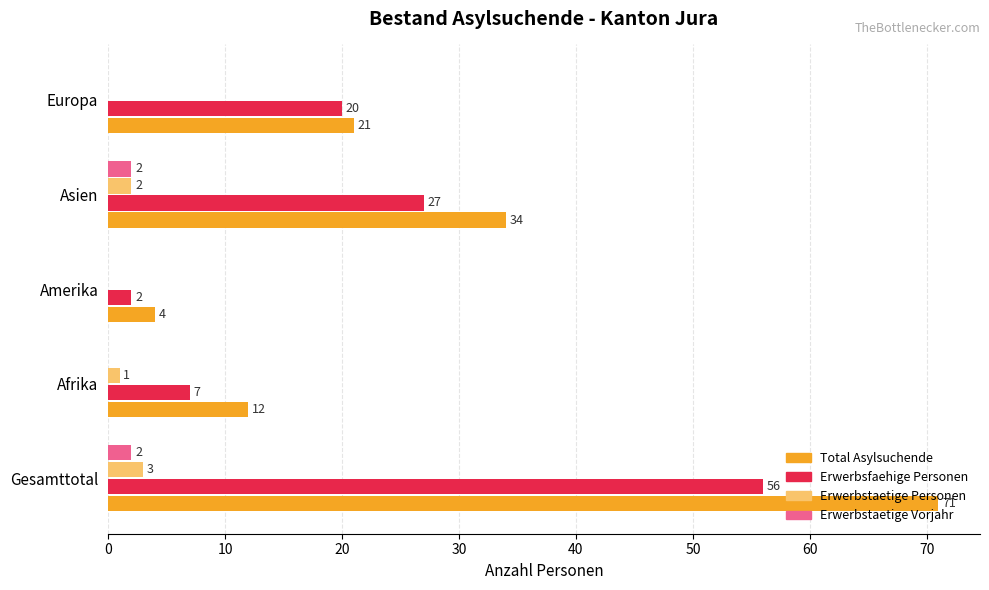

What is the sum of all Erwerbsfaehige Personen values?

112